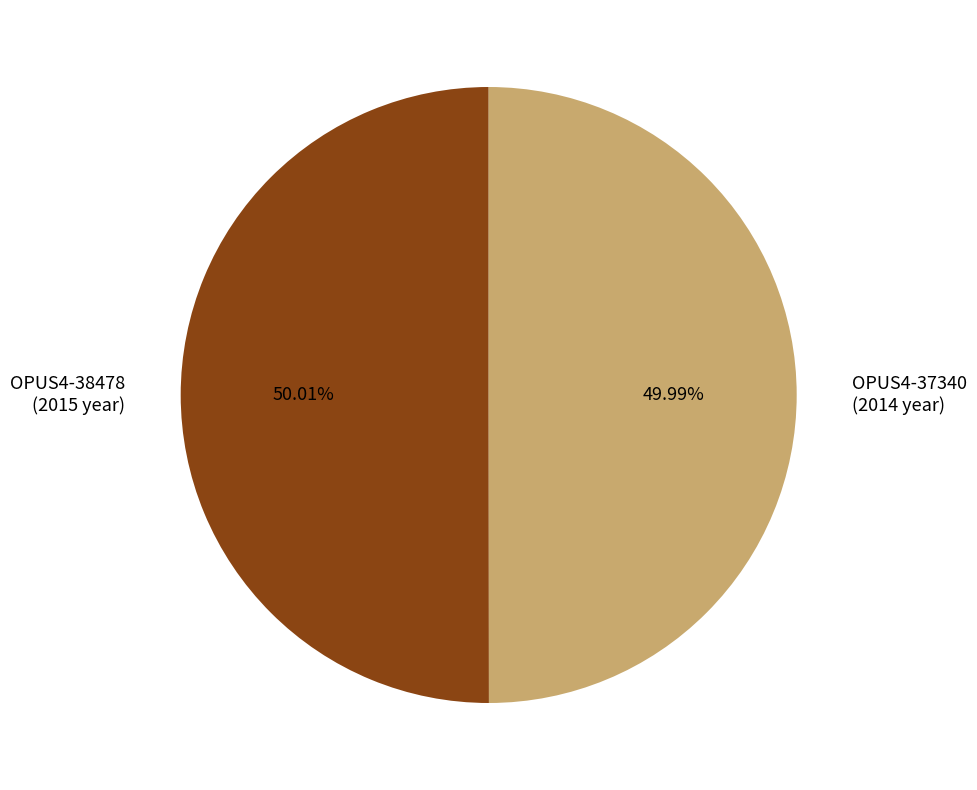

True or false: OPUS4-37340 accounts for 50% of the total.

True